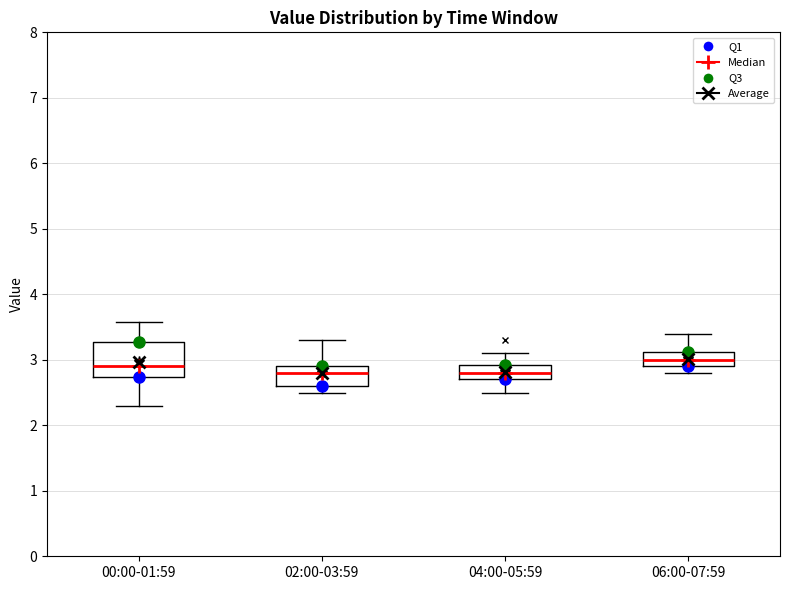

Reading left to right, read every box against the y-axis: the position of its median line, the range the box covers, and the ends of its whiskers. The values are not printed on the chart, so give them approximately, as read against the axis.

00:00-01:59: median 2.9, box 2.7 to 3.3, whiskers 2.3 to 3.6
02:00-03:59: median 2.8, box 2.6 to 2.9, whiskers 2.5 to 3.3
04:00-05:59: median 2.8, box 2.7 to 2.9, whiskers 2.5 to 3.1
06:00-07:59: median 3.0, box 2.9 to 3.1, whiskers 2.8 to 3.4